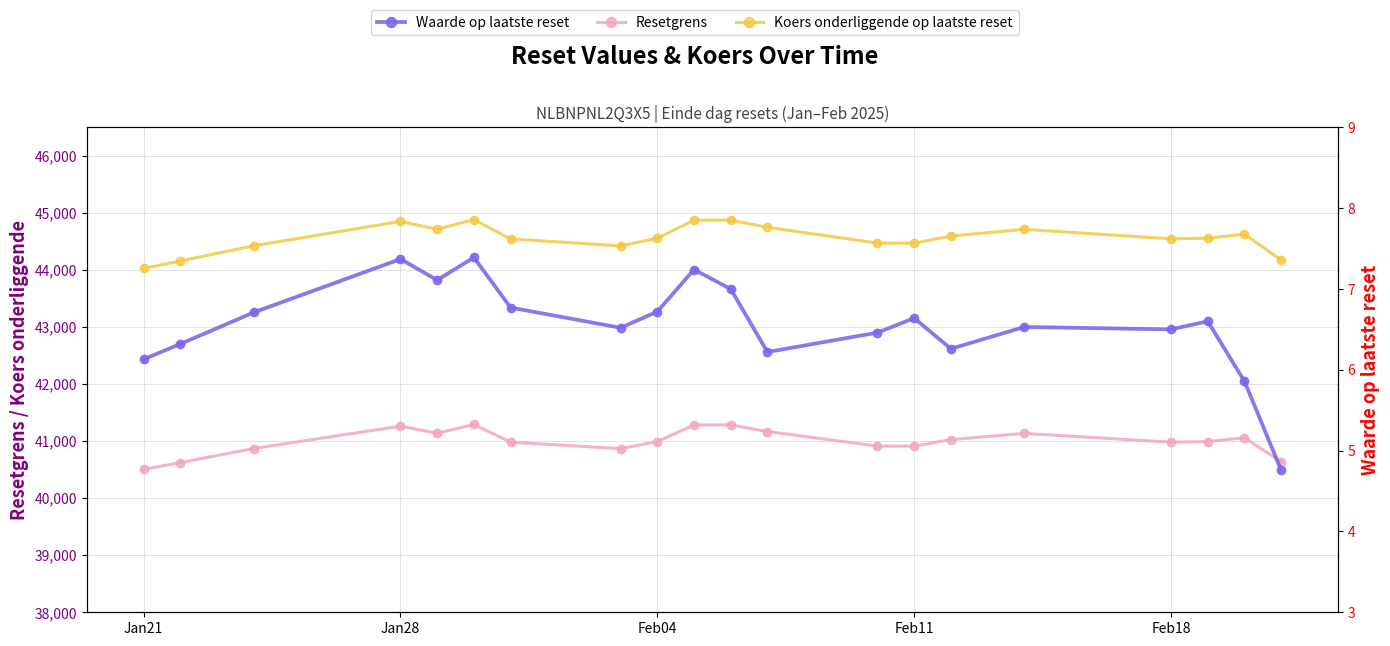

What is the maximum value for Waarde op laatste reset?

7.4